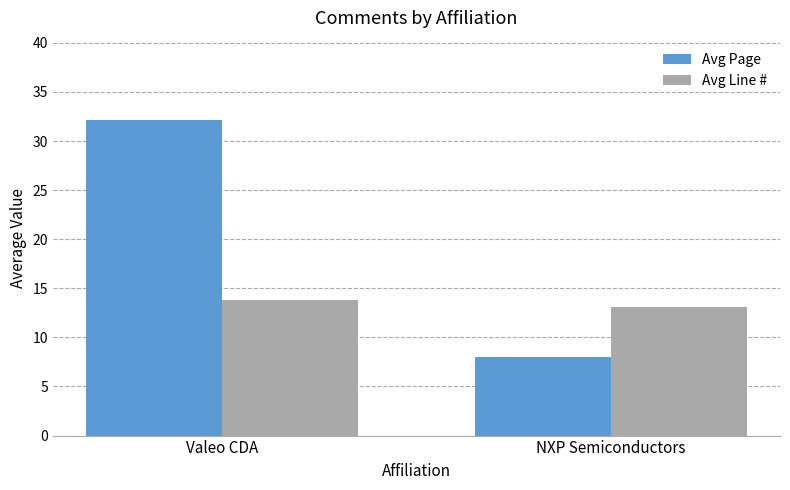

How many bars are there in each group?

2